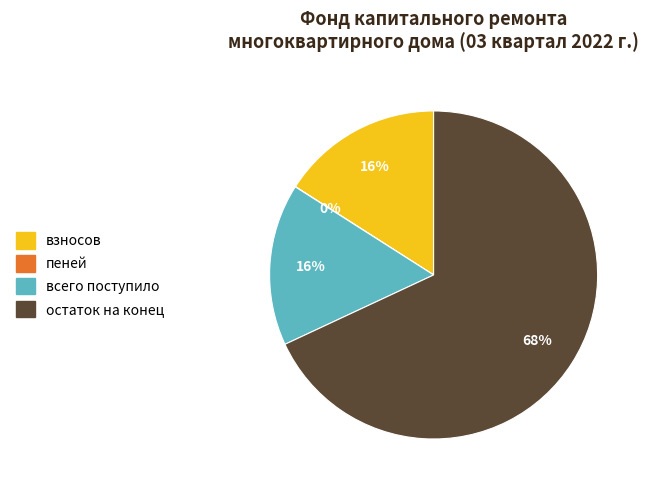

To the nearest percent, what is the average slice percentage?

25%